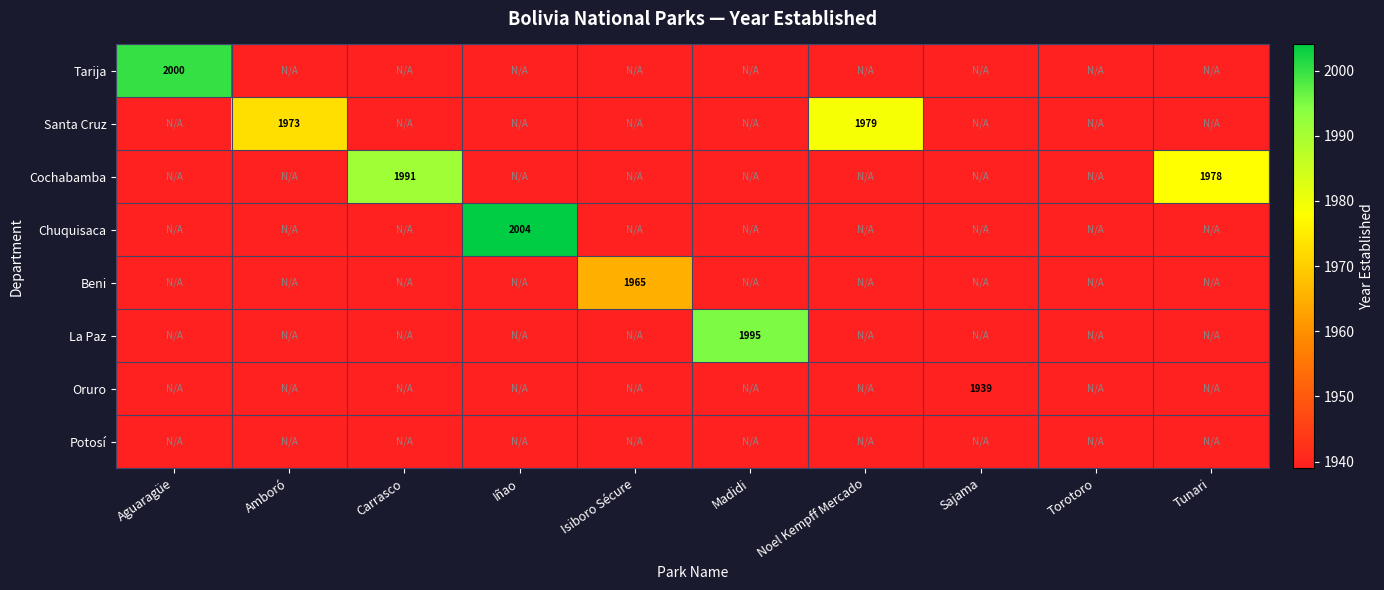

At which label does Tarija reach its peak?

Aguaragüe